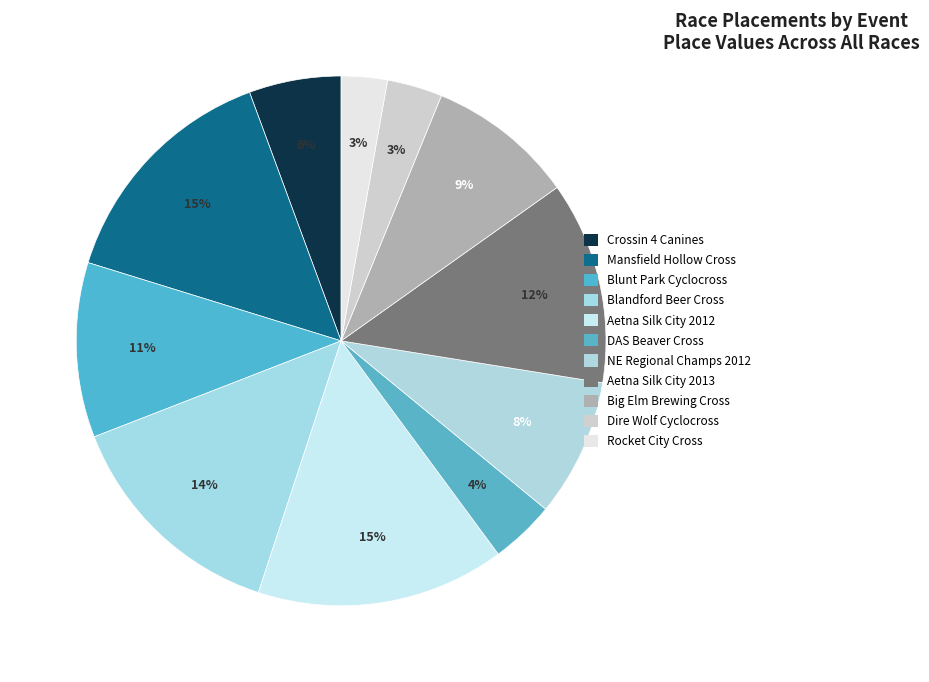

To the nearest percent, what is the difference between the largest and smallest slice percentages?

12%